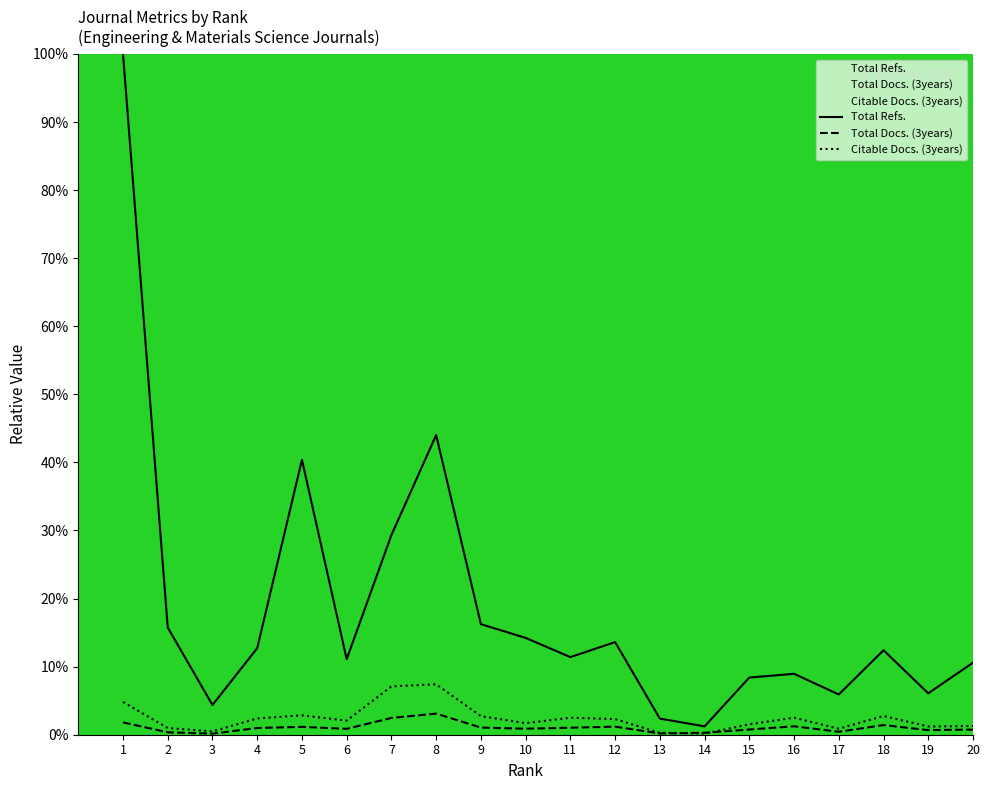

What is the sum of all Citable Docs. (3years) values?

47.9